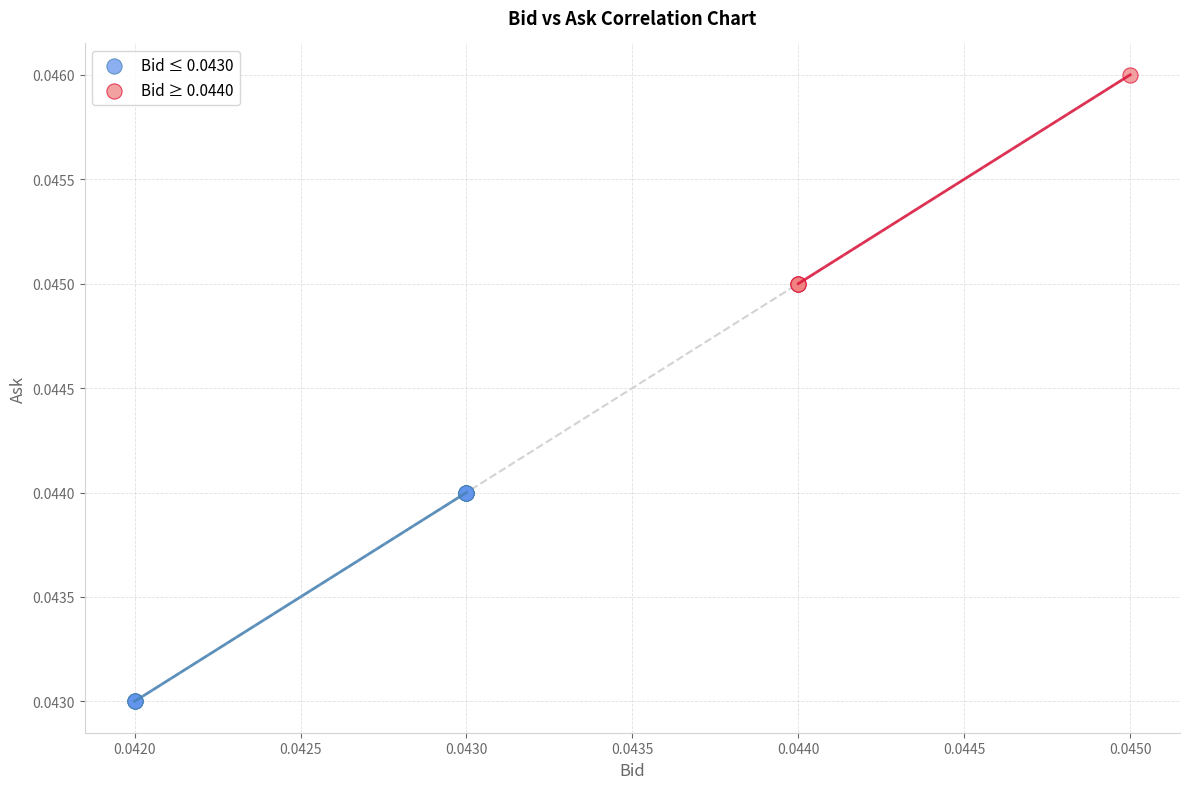

Which series has the widest spread of Y values?

Bid ≤ 0.0430